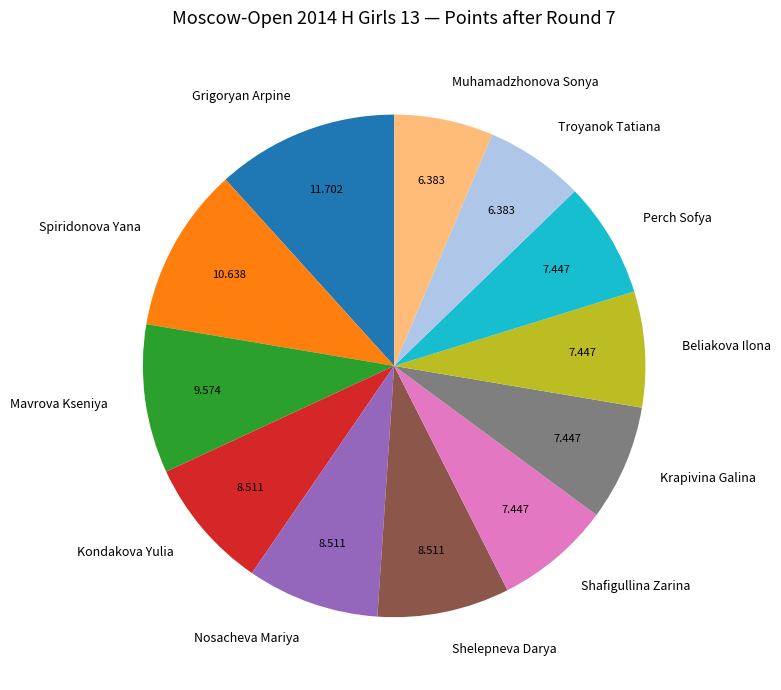

Do Beliakova Ilona and Grigoryan Arpine together represent more than half of the pie?

No